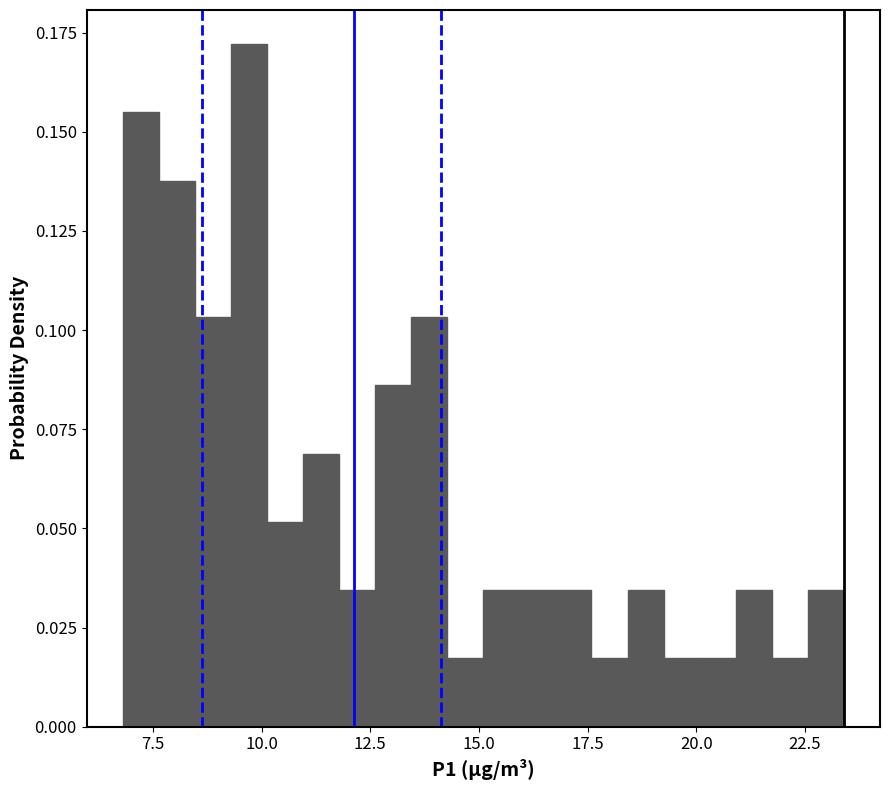

Around what value on the x-axis is the tallest bar? Give the approximate position of its centre, as read against the axis.

9.5